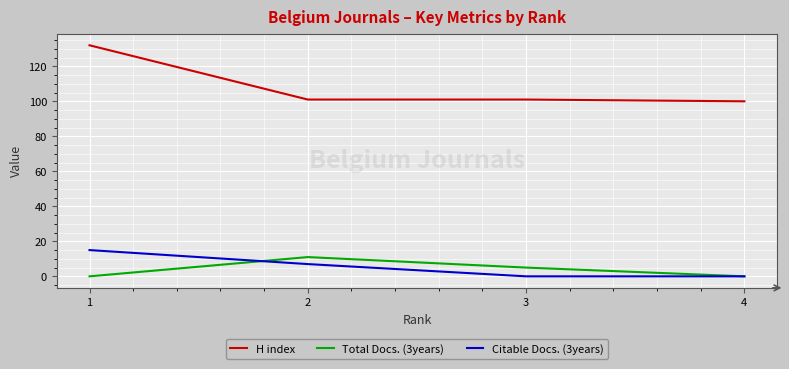

The value of Citable Docs. (3years) at 4 is -9. True or false?

False